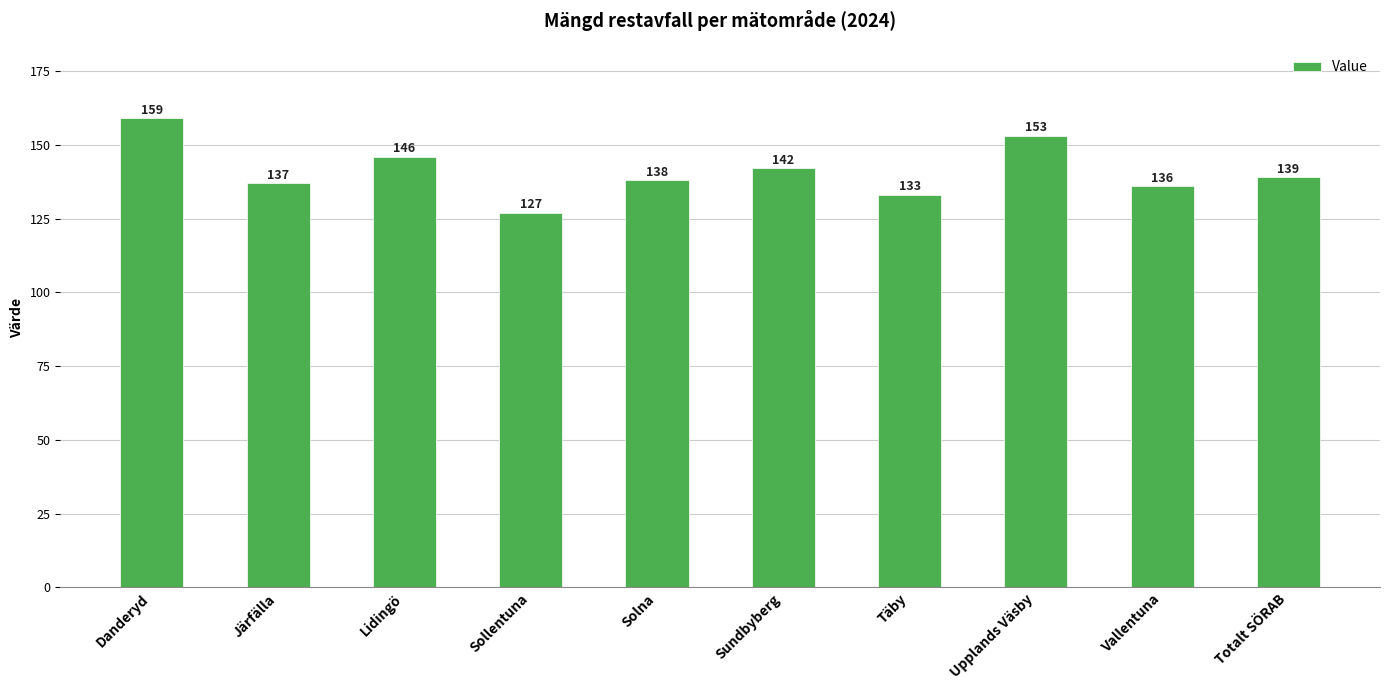

What position from the right is Vallentuna?

2